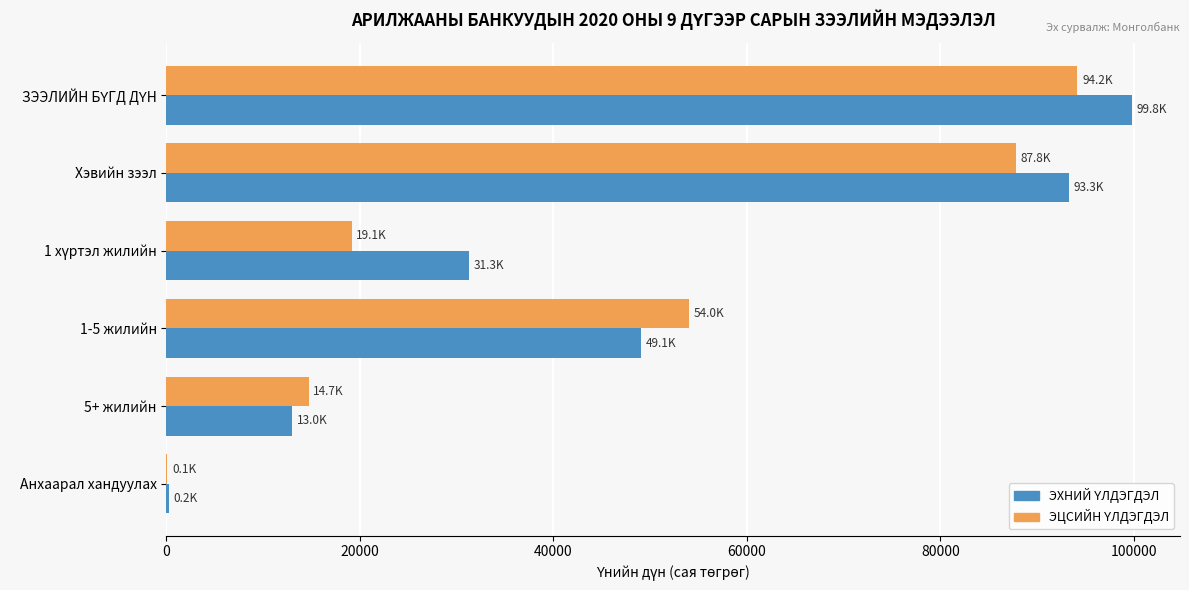

Count the number of data series in this chart.

2